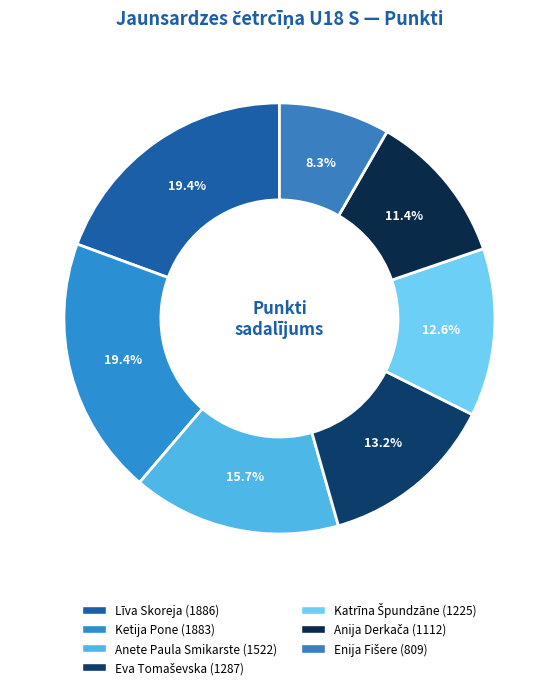

Is it true that Enija Fišere is 8% of the pie?

True